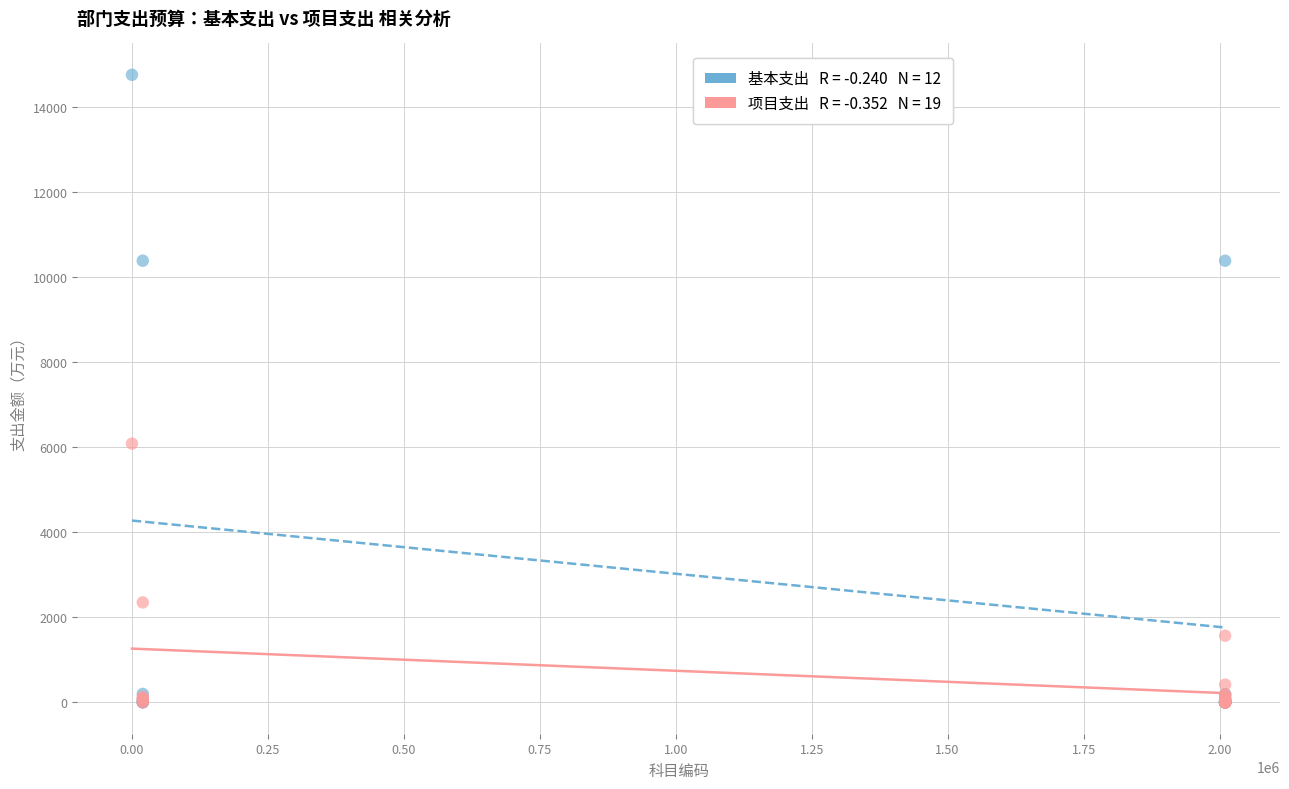

Across all series, what Y value is closest to 7373?

6079.7